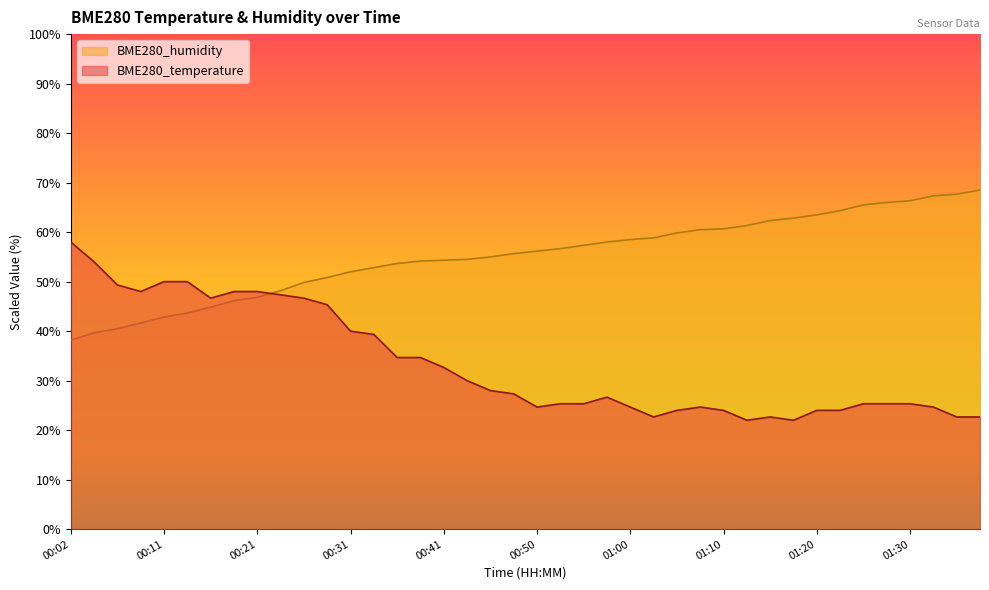

At which category is the sum across all series the highest?

00:26